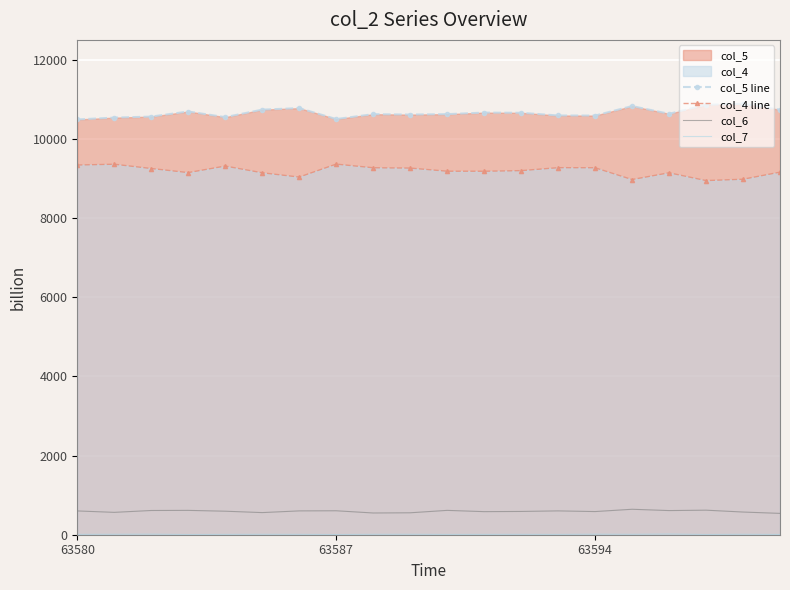

At which label is col_5 line closest to 10687?

3